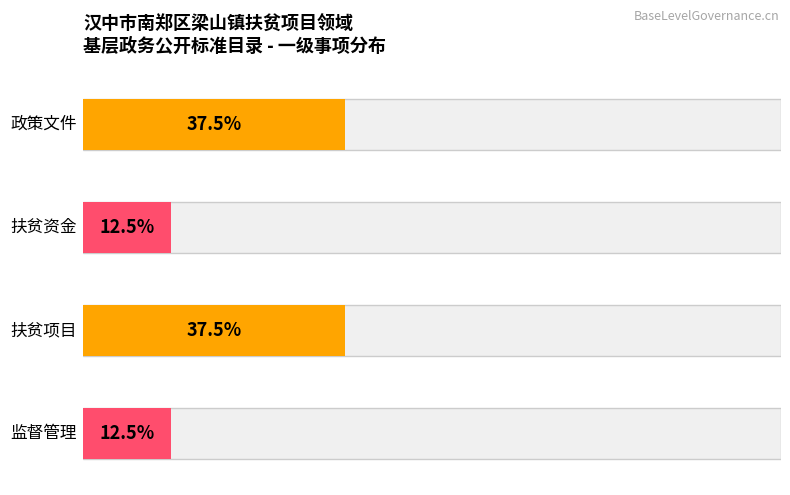

What is the minimum value for 公开事项数量?

1